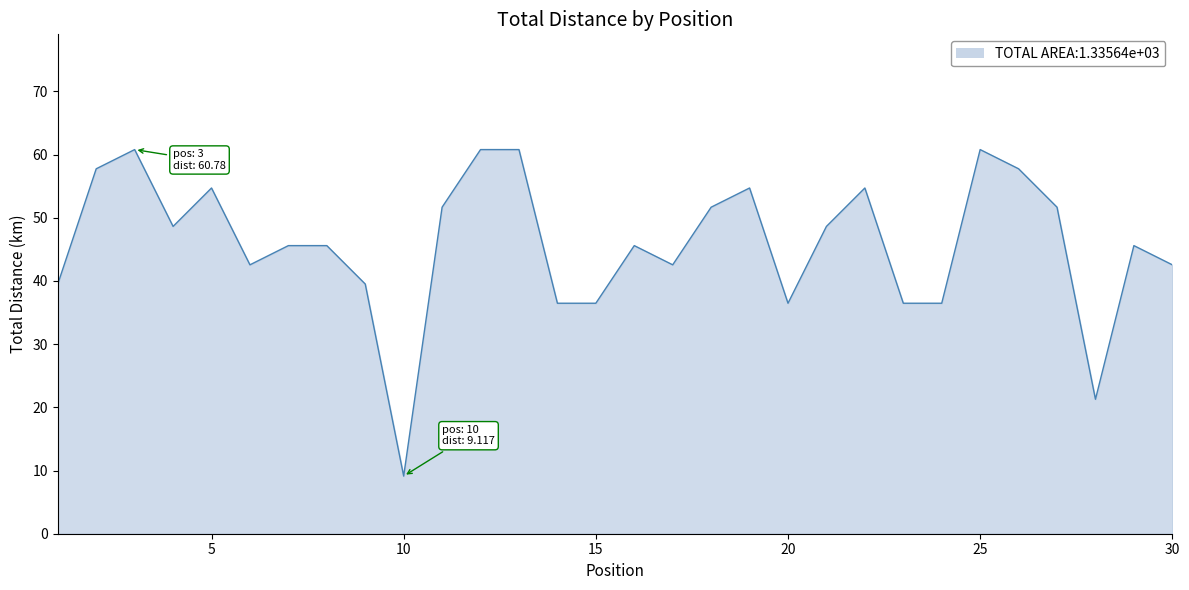

What is the maximum value shown in the chart?

60.8